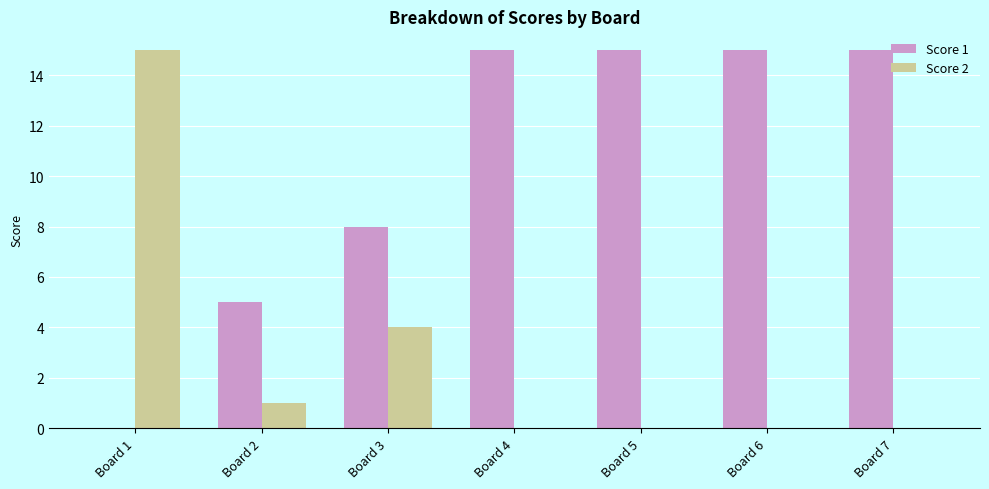

How many series are shown in this chart?

2